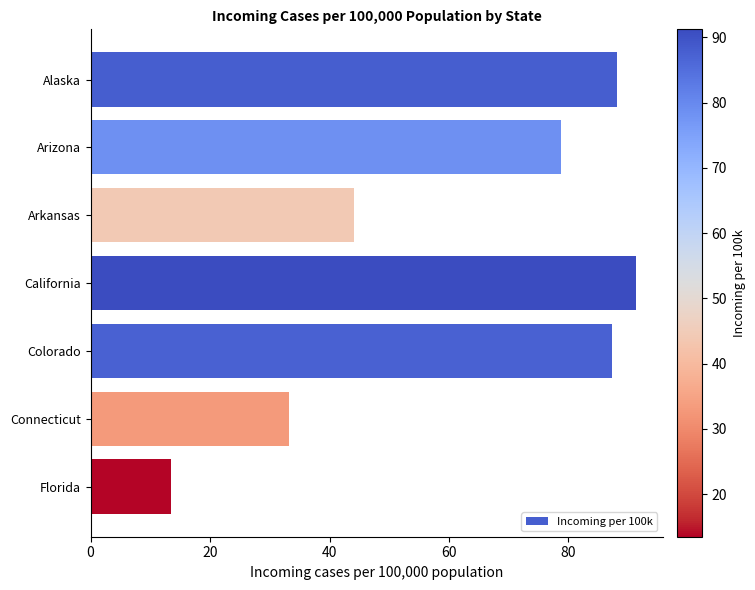

What is the maximum value shown in the chart?

91.2